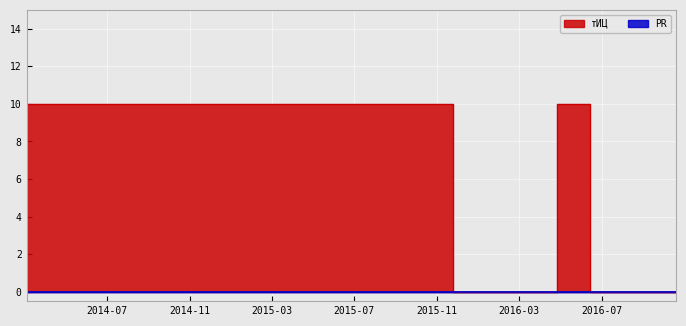

What is the sum of all values?

20